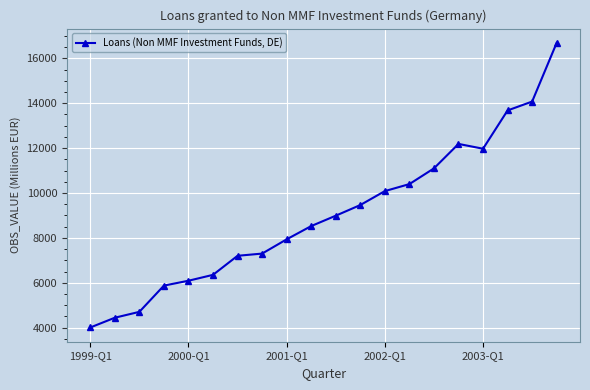

What is the value of the 6th point from the left?

6354